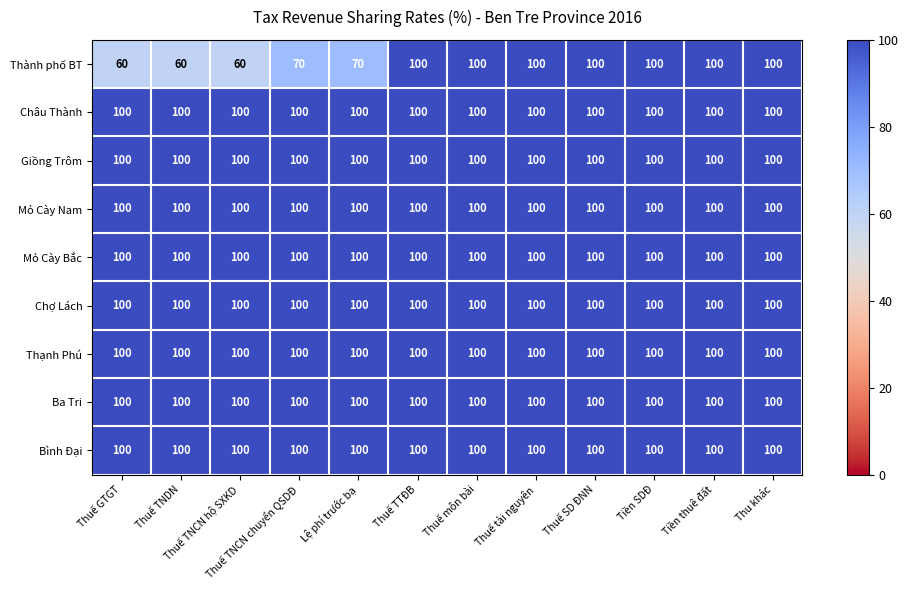

At how many categories does at least one series exceed 61?

12